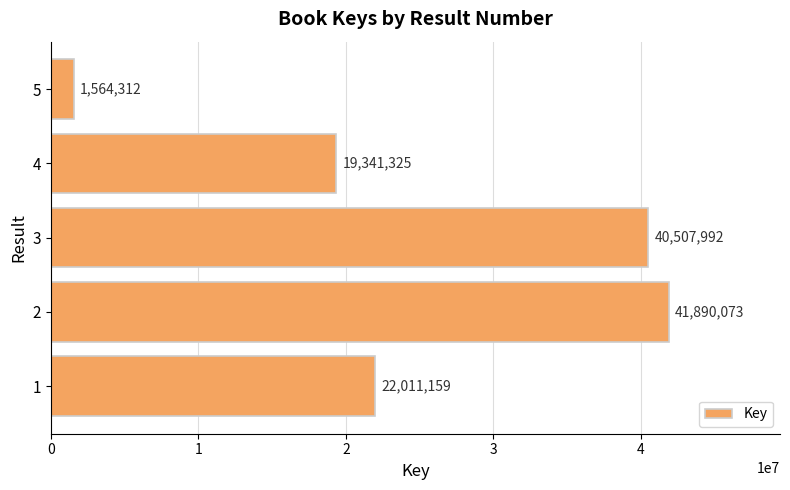

What is the minimum value shown in the chart?

1564312